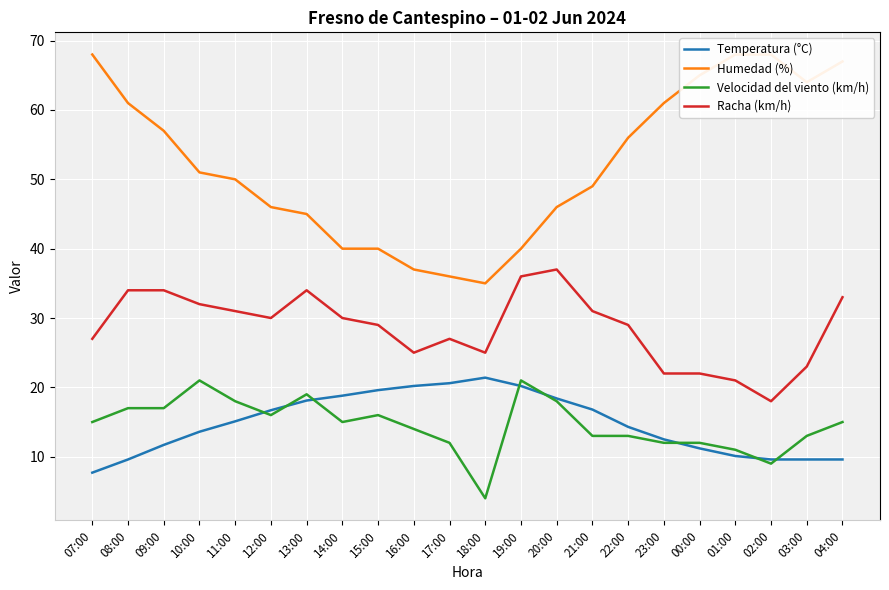

At which label is Velocidad del viento (km/h) closest to 12?

17:00